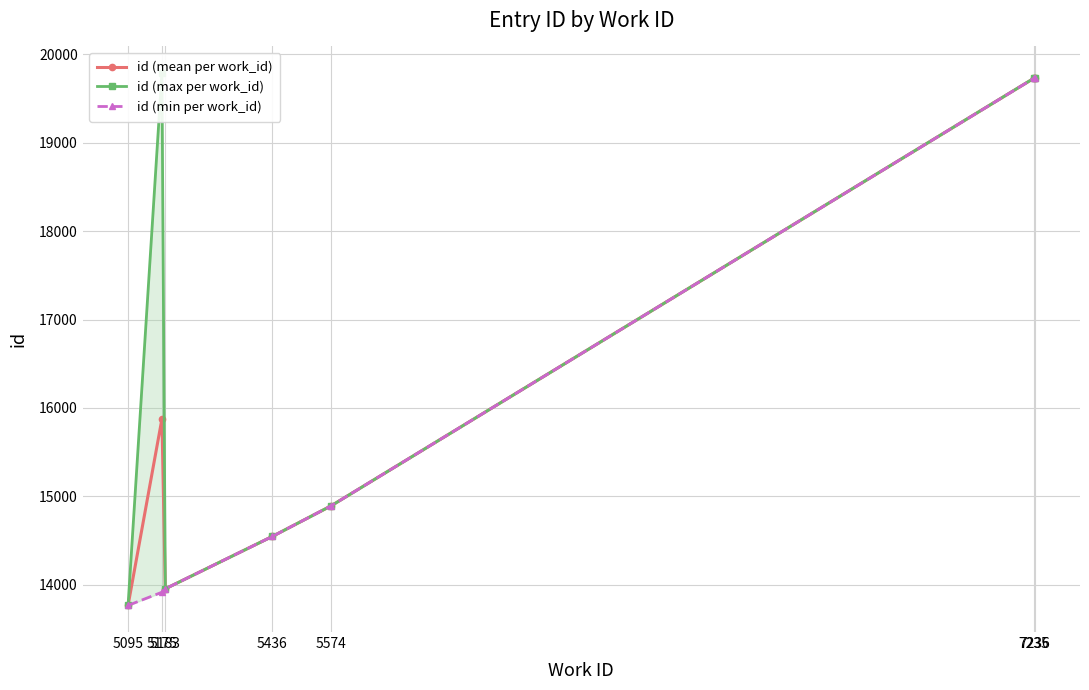

Is this an area chart (filled region under the line)?

No